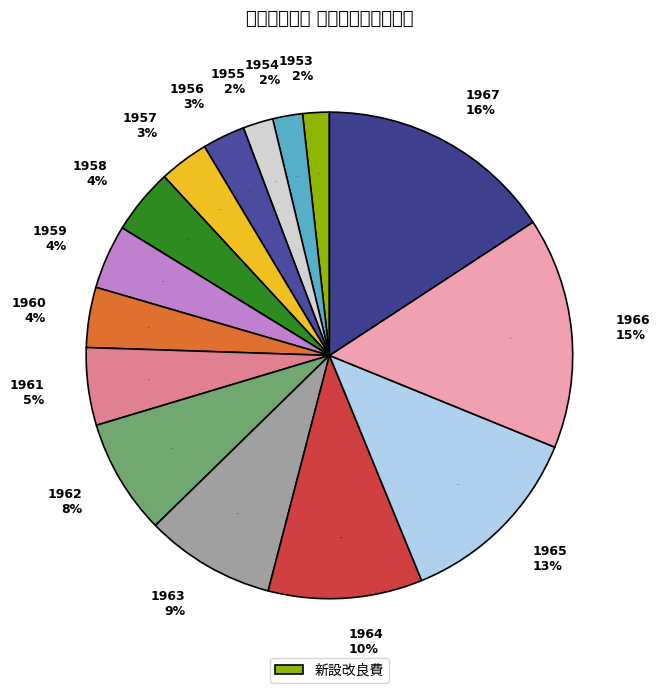

How much of the chart is everything except 1957?

96.7%